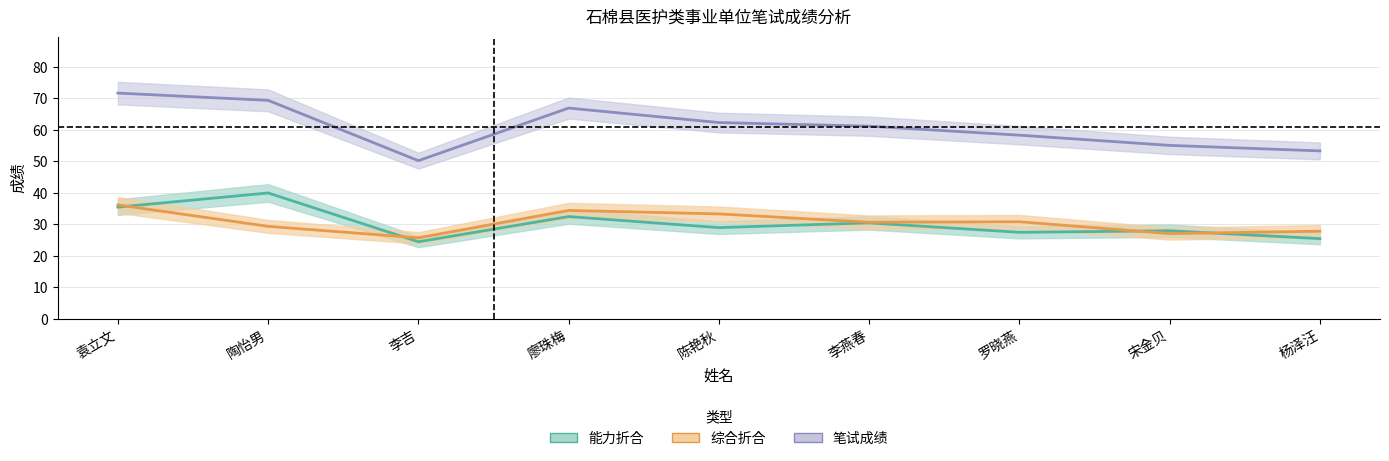

Is the value of 能力折合 at 廖珠梅 greater than the value of 笔试成绩 at 李燕春?

No